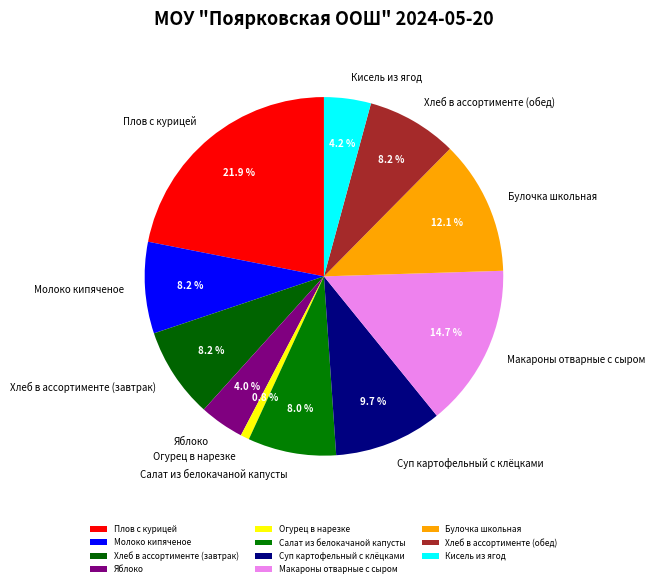

Is the sum of Кисель из ягод and Суп картофельный с клёцками greater than half?

No